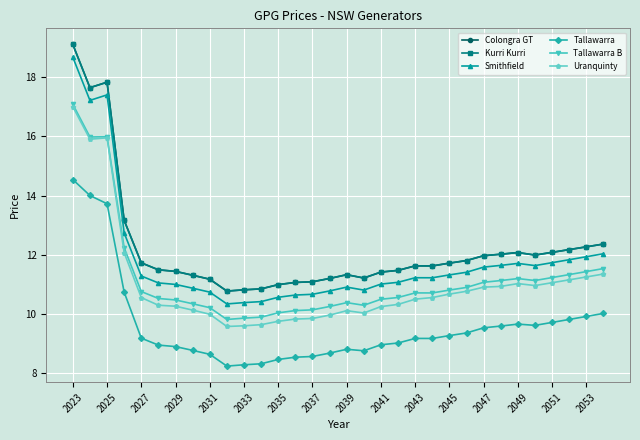

Is this an area chart (filled region under the line)?

No